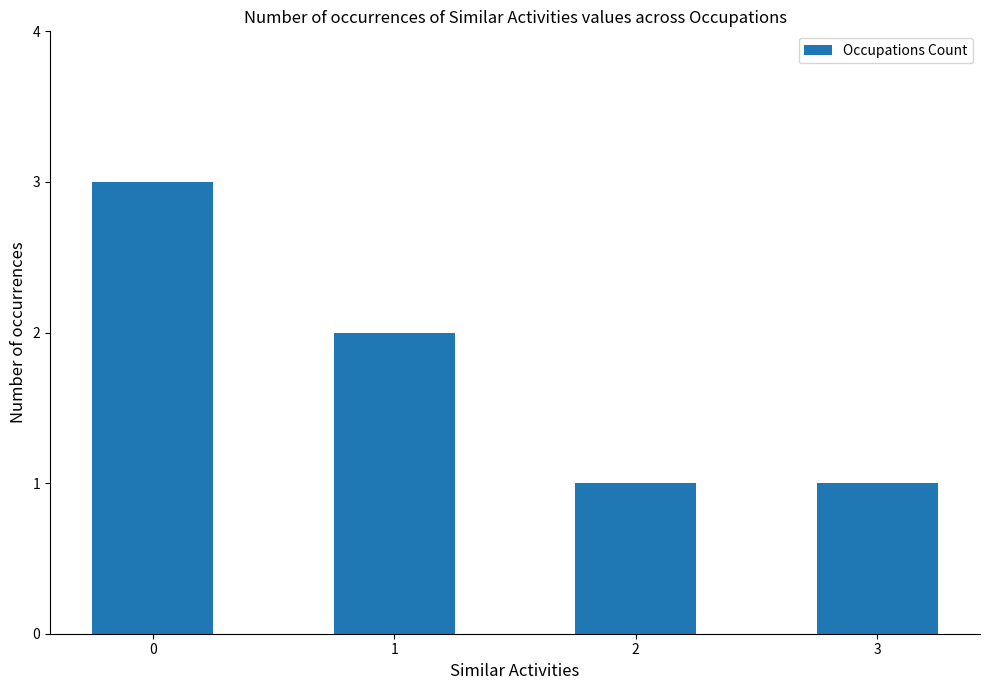

What is the sum of the values at 2 and 1?

3